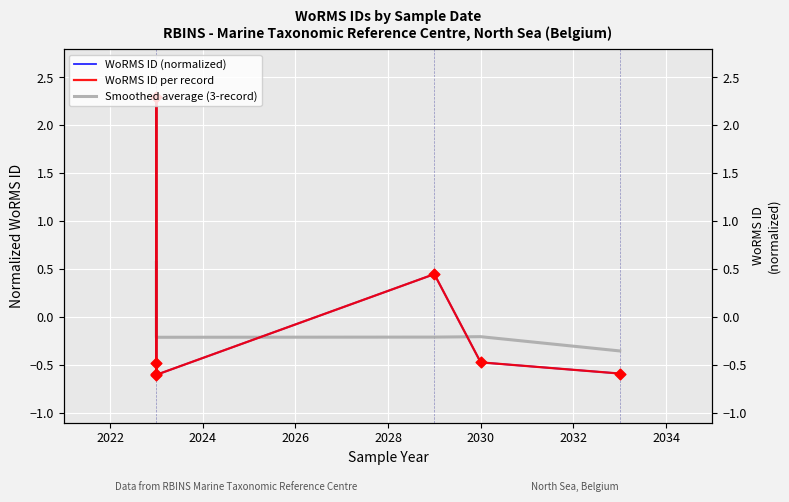

Is the value of WoRMS ID (normalized) at 2022 greater than the value of Smoothed average (3-record) at 2030?

Yes